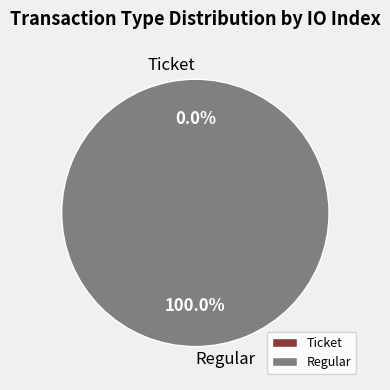

True or false: Regular accounts for 85% of the total.

False